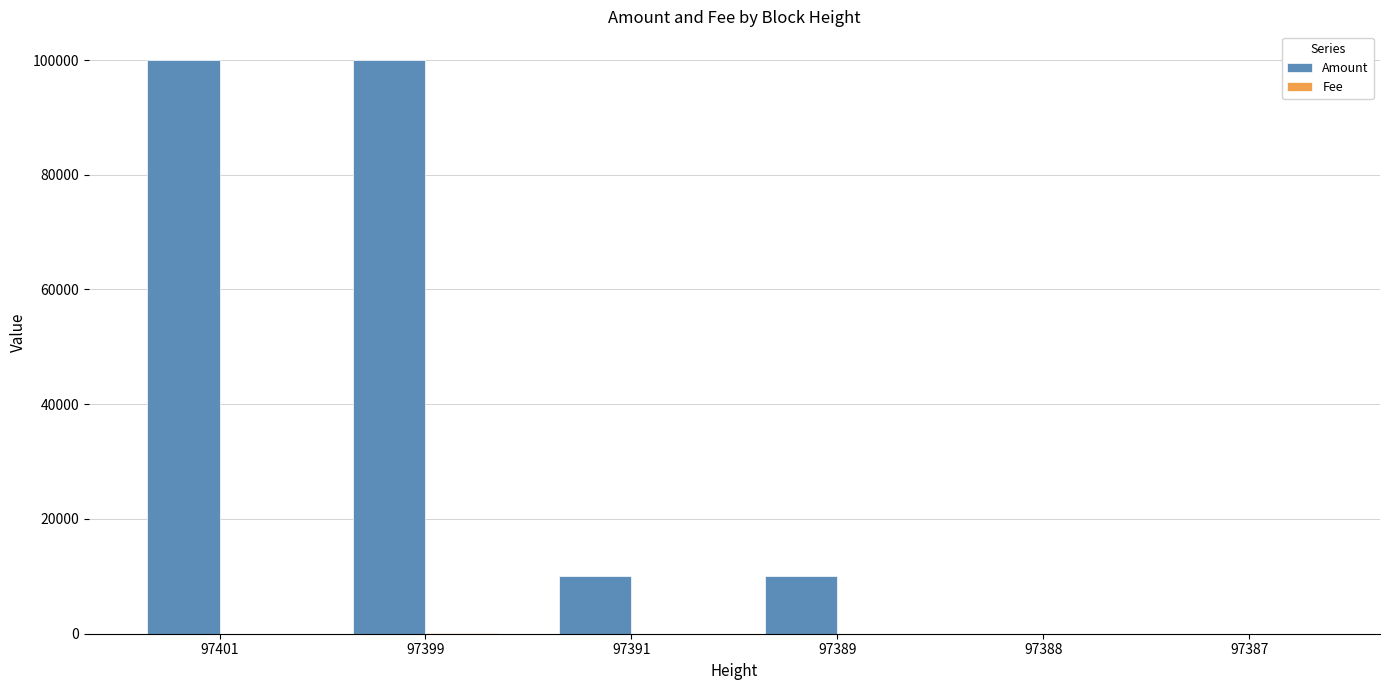

How many series are shown in this chart?

2